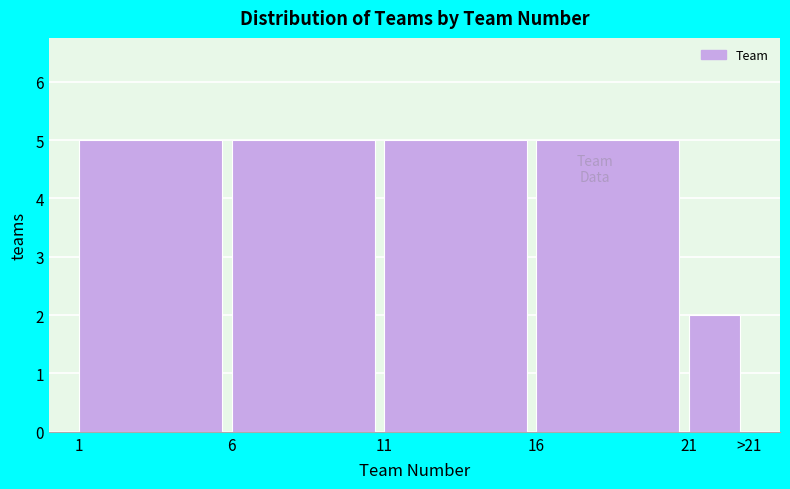

Reading left to right, list all the values displayed in this chart.

1=5	6=5	11=5	16=5	21=2